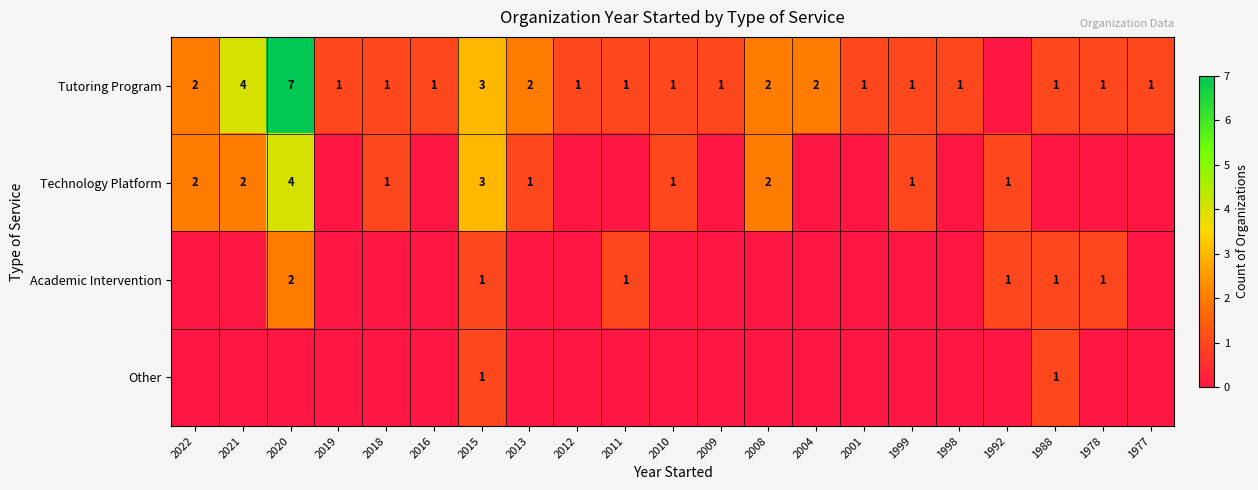

True or false: Tutoring Program has a value of 1 at 2019.

True